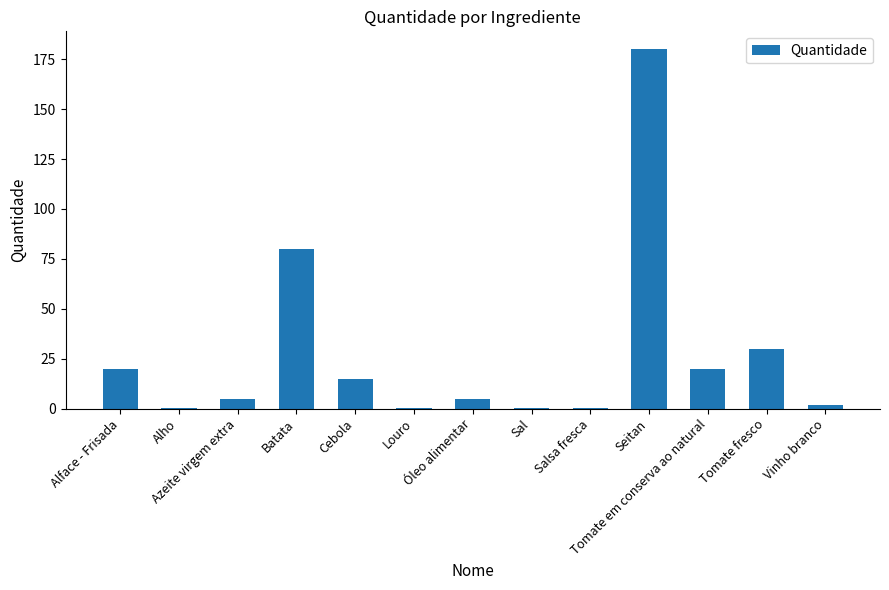

Are the bars horizontal?

No